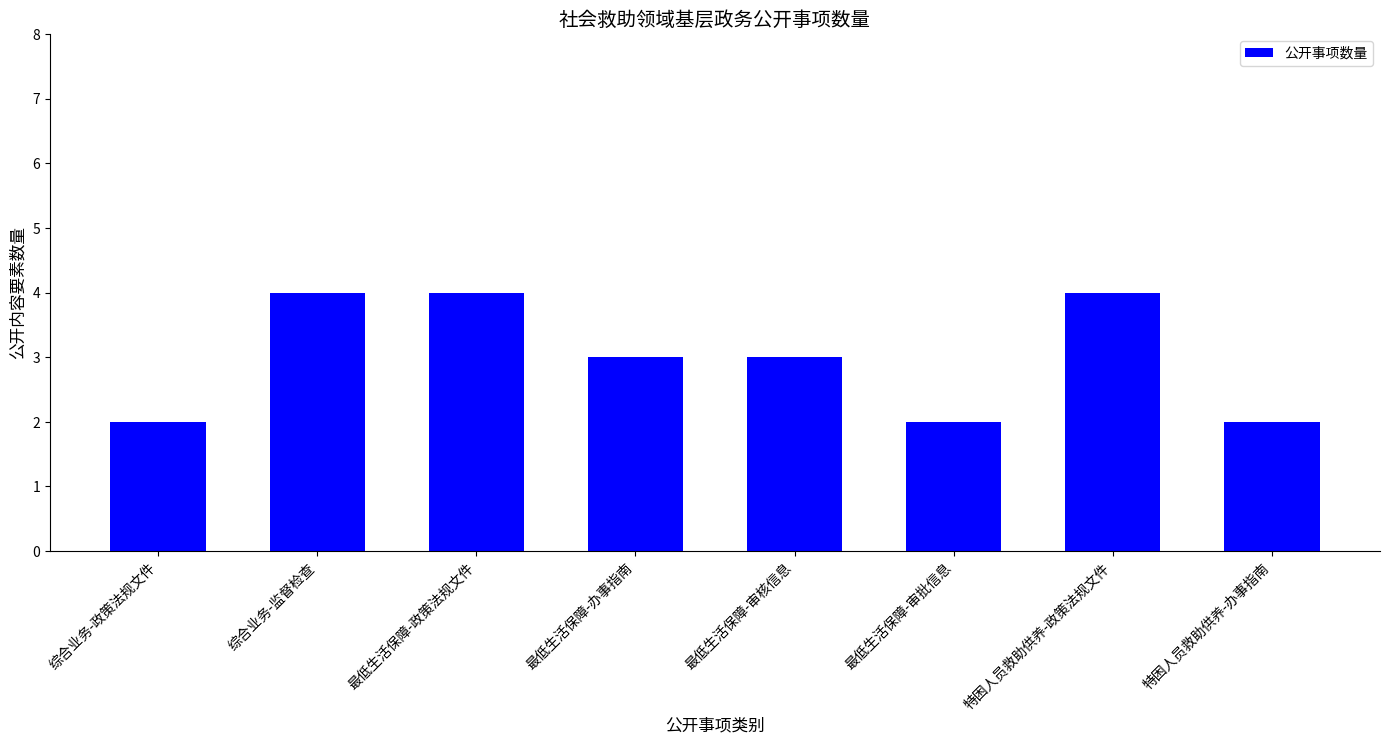

Reading right to left, transcribe all the data shown in this chart.

2	4	2	3	3	4	4	2